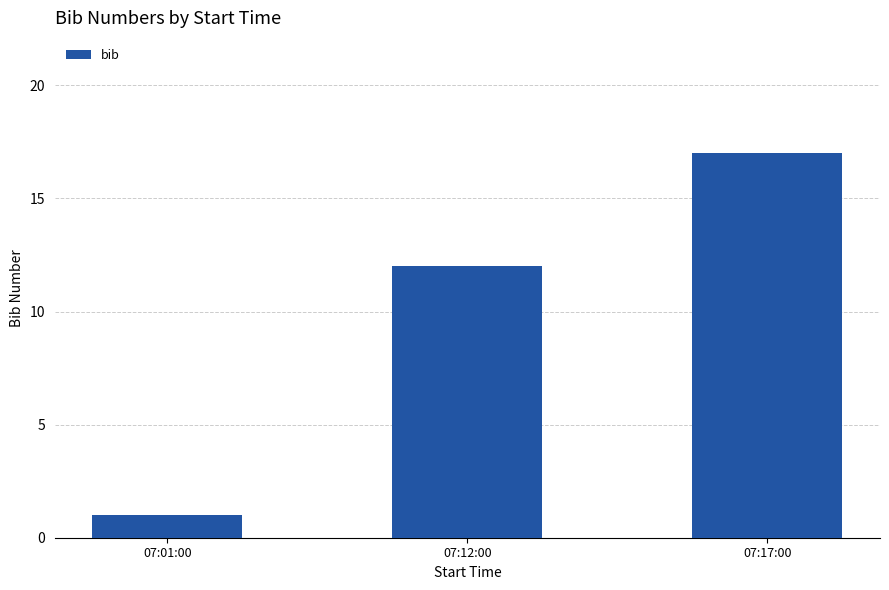

Reading left to right, transcribe all the data shown in this chart.

07:01:00=1	07:12:00=12	07:17:00=17